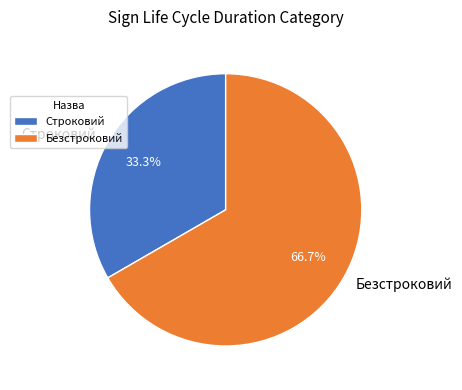

Rank the categories by value from lowest to highest.

Строковий, Безстроковий